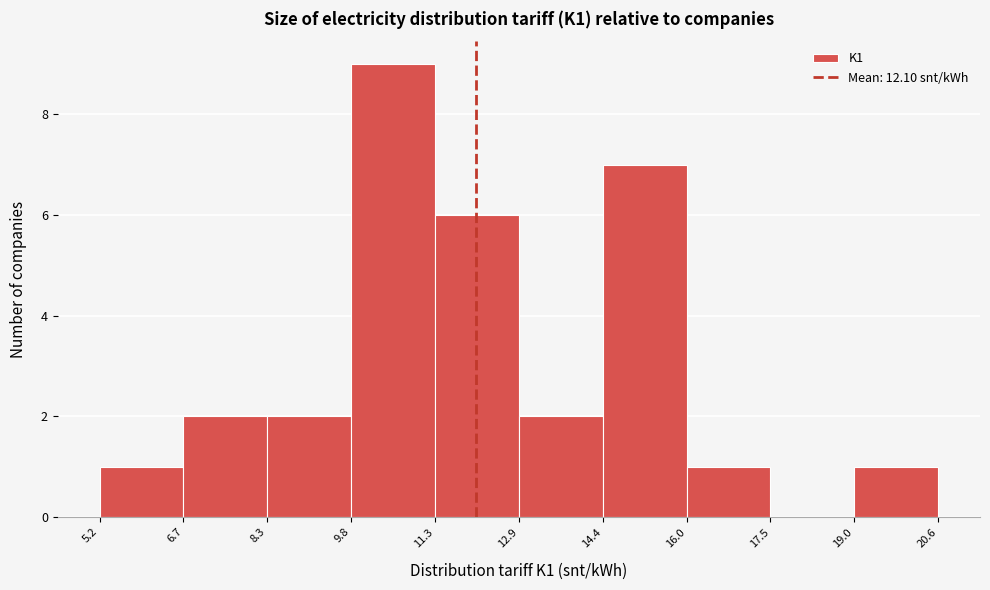

Reading left to right, transcribe this chart: for each bar, give the range it covers on the x-axis and its height. The values are not printed on the chart, so give them approximately, as read against the axis.

5.2 to 6.7: 1
6.7 to 8.3: 2
8.3 to 9.8: 2
9.8 to 11.3: 9
11.3 to 12.9: 6
12.9 to 14.4: 2
14.4 to 16.0: 7
16.0 to 17.5: 1
17.5 to 19.0: 0
19.0 to 20.6: 1